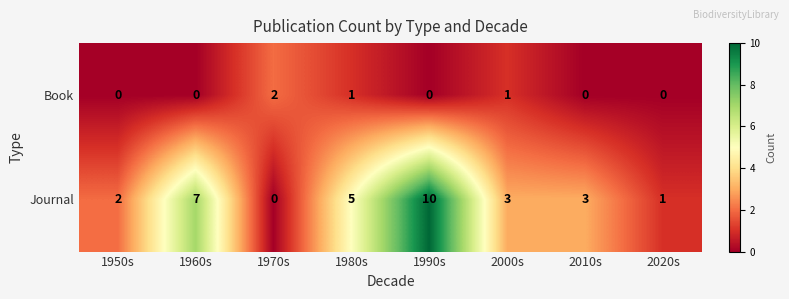

Reading left to right, list all the values displayed in this chart.

Book: 0	0	2	1	0	1	0	0
Journal: 2	7	0	5	10	3	3	1